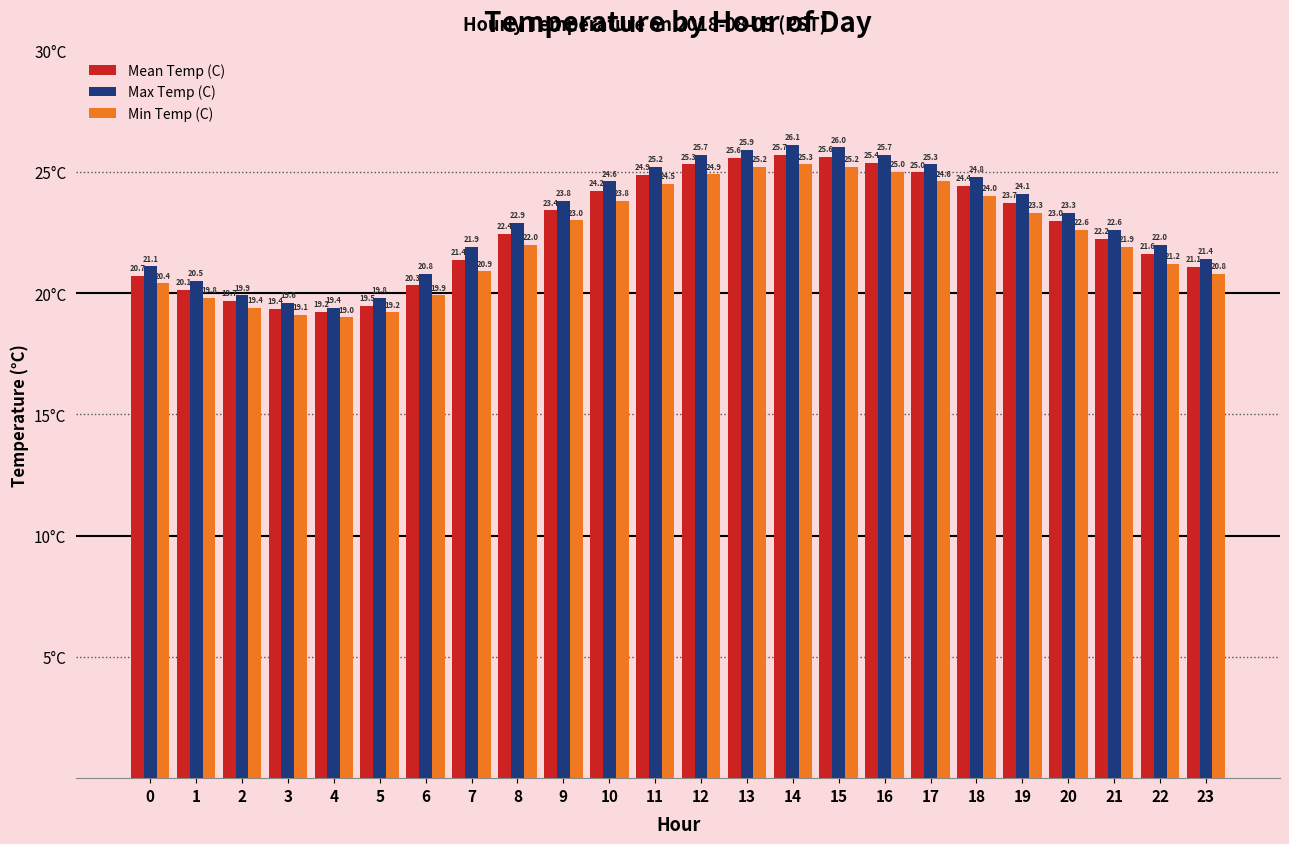

What are all the series names shown in the legend?

Mean Temp (C), Max Temp (C), Min Temp (C)